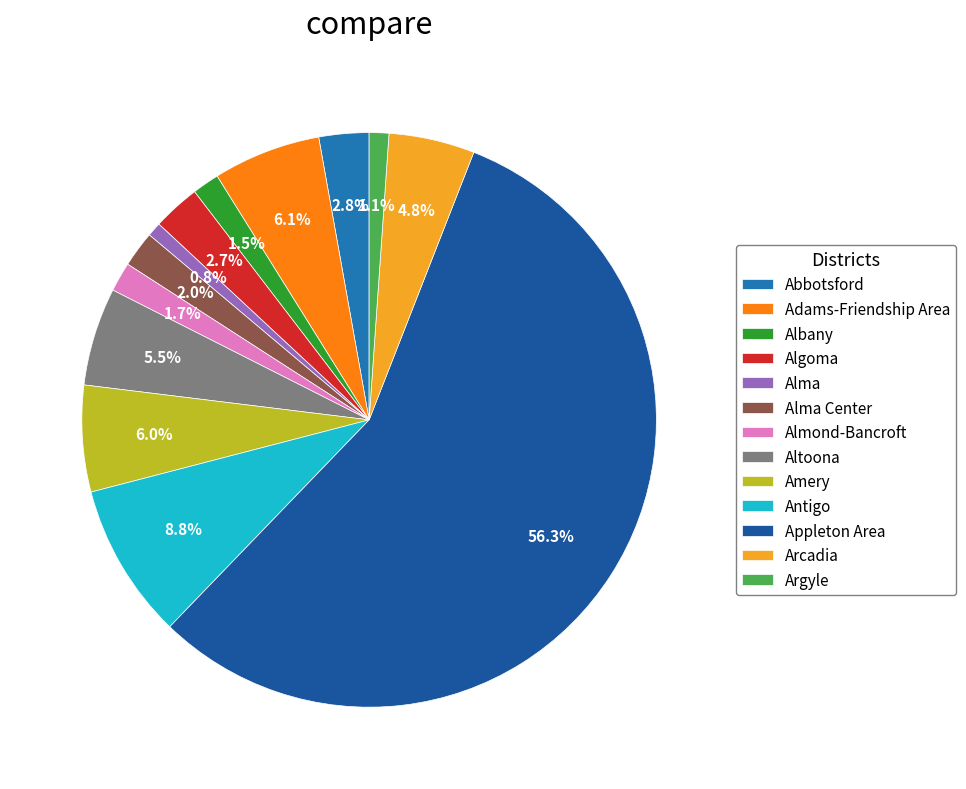

Is there a majority slice in this chart?

Yes